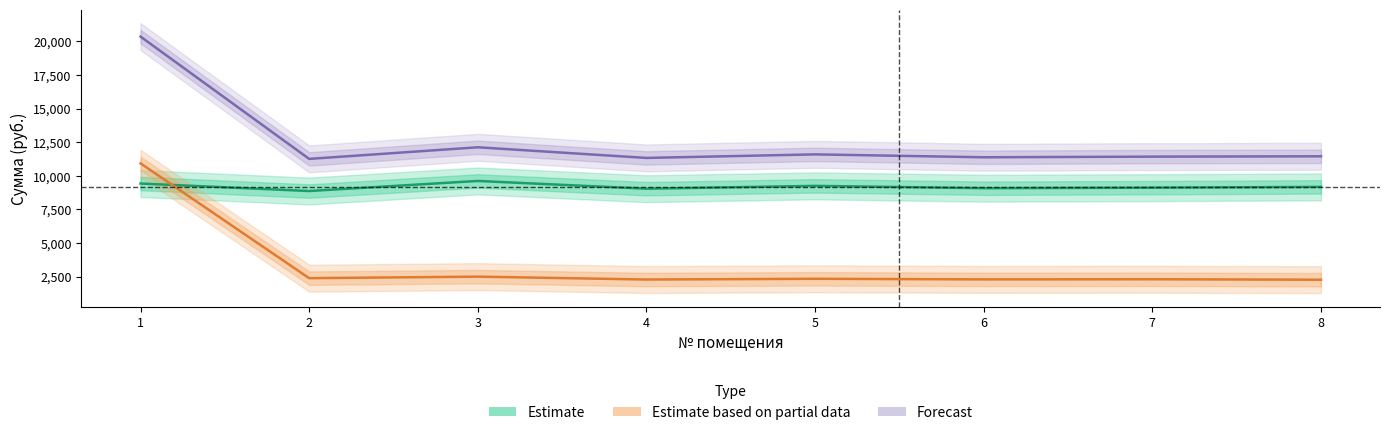

List the labels in order of Forecast value, smallest first.

2, 4, 6, 7, 8, 5, 3, 1